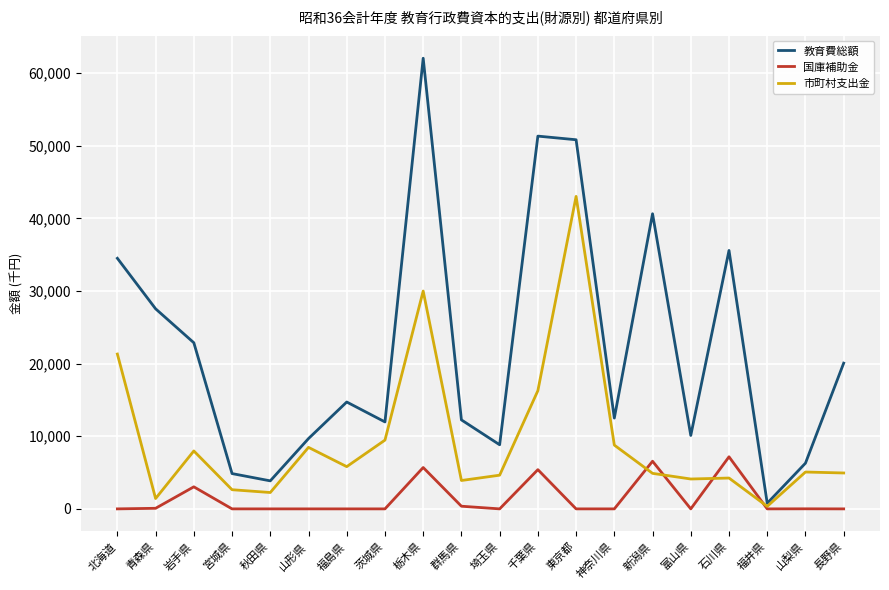

In 市町村支出金, how many points are higher than both neighbors (excluding endpoints)?

6